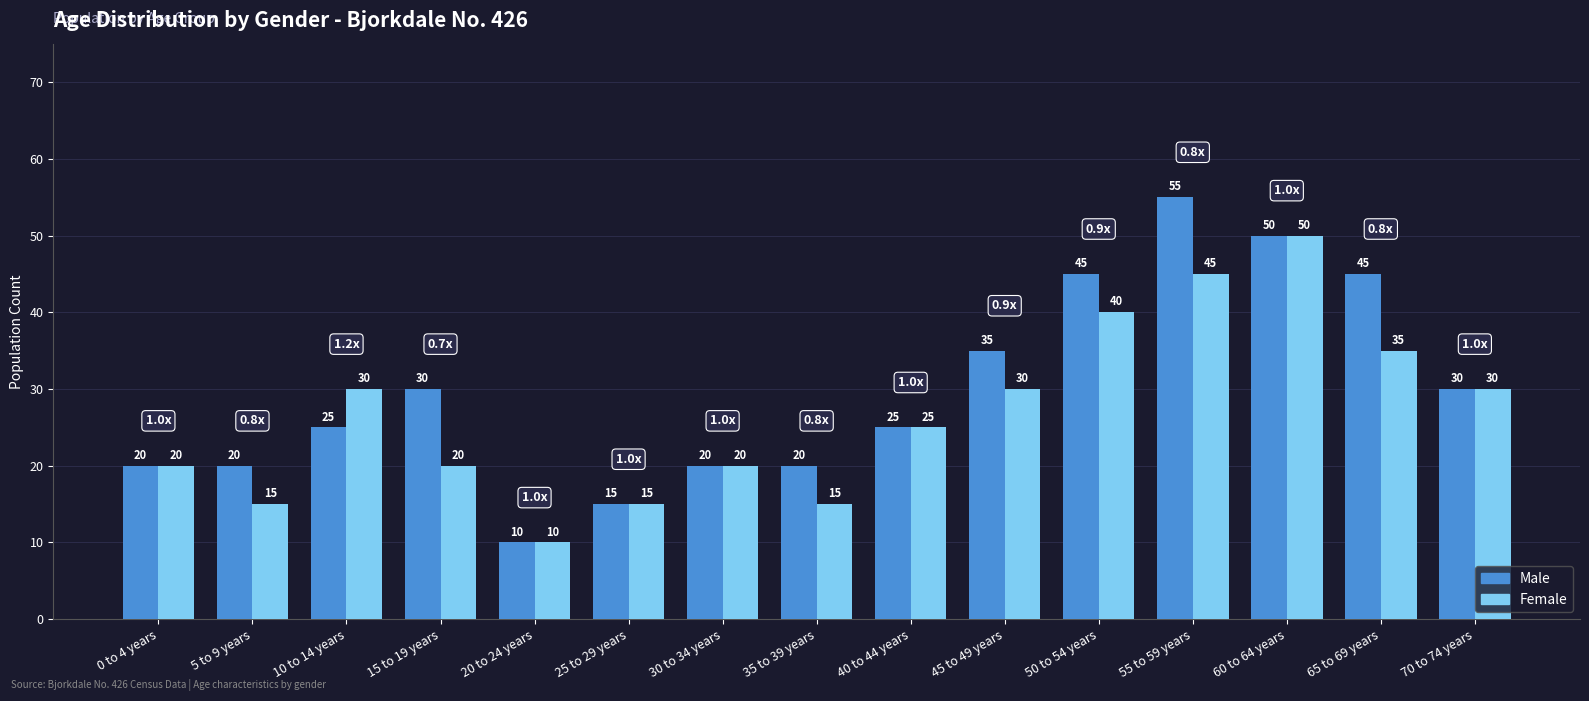

Reading left to right, extract all data points from this chart.

Male: 0 to 4 years=20	5 to 9 years=20	10 to 14 years=25	15 to 19 years=30	20 to 24 years=10	25 to 29 years=15	30 to 34 years=20	35 to 39 years=20	40 to 44 years=25	45 to 49 years=35	50 to 54 years=45	55 to 59 years=55	60 to 64 years=50	65 to 69 years=45	70 to 74 years=30
Female: 0 to 4 years=20	5 to 9 years=15	10 to 14 years=30	15 to 19 years=20	20 to 24 years=10	25 to 29 years=15	30 to 34 years=20	35 to 39 years=15	40 to 44 years=25	45 to 49 years=30	50 to 54 years=40	55 to 59 years=45	60 to 64 years=50	65 to 69 years=35	70 to 74 years=30